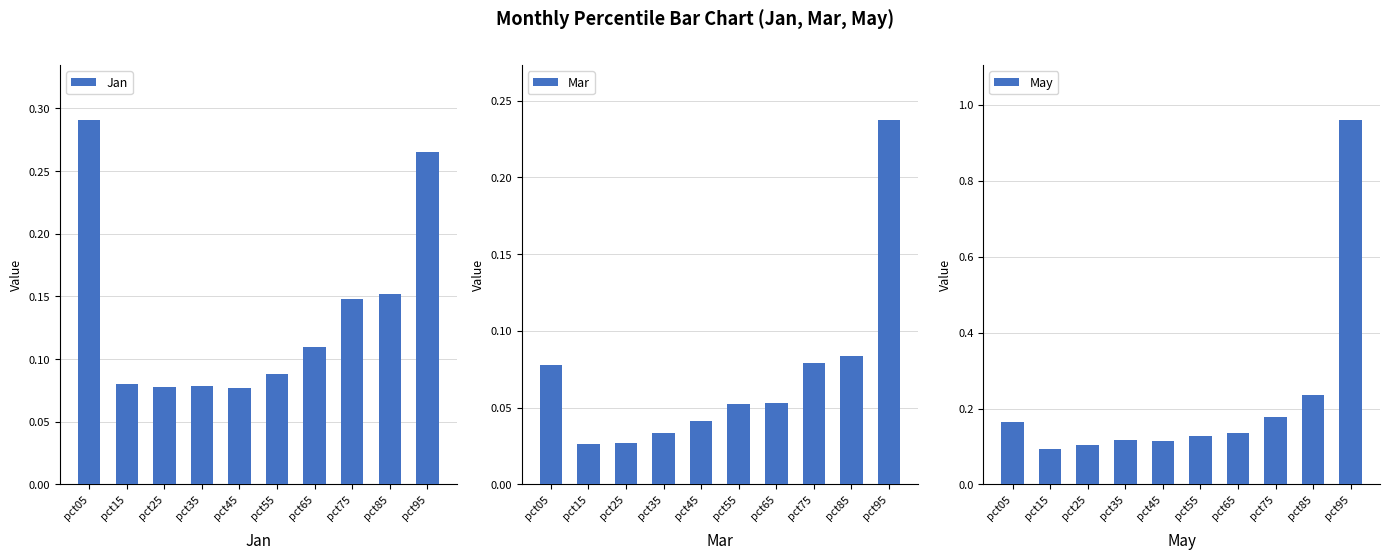

What is the difference between the maximum and minimum values in the Jan series?

0.2